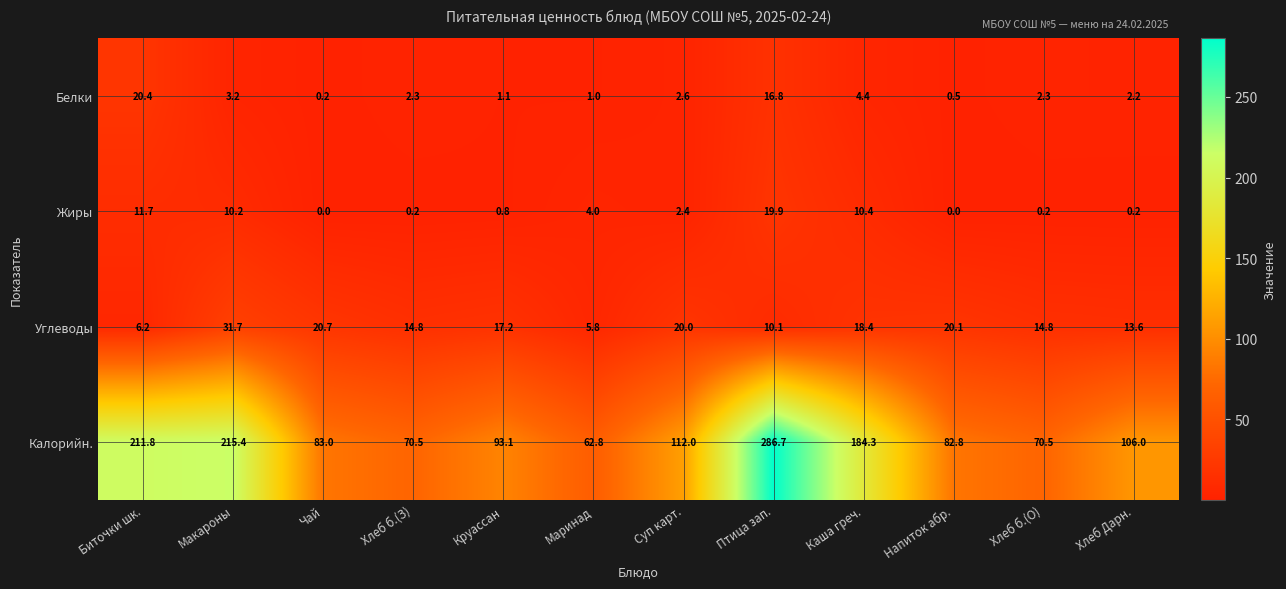

Which series has the largest range (max minus min)?

Калорийн.